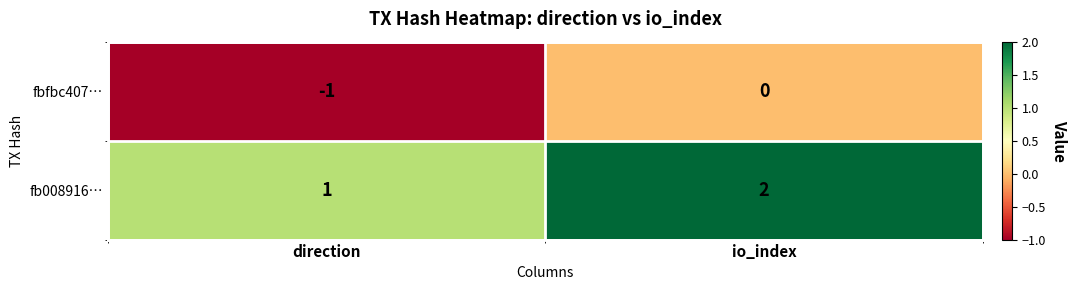

Rank the series by their maximum value, from lowest to highest.

fbfbc407…, fb008916…